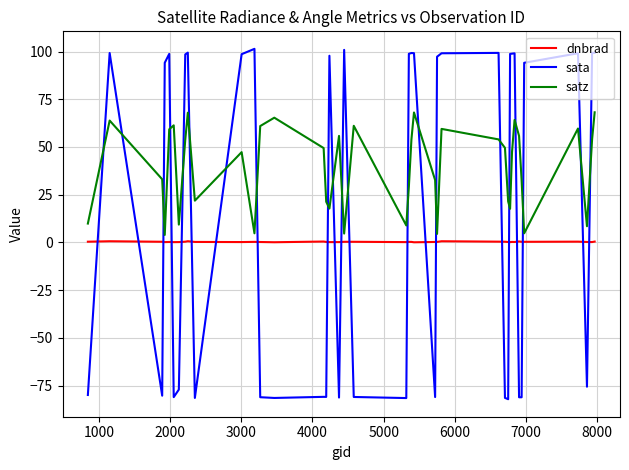

What is the difference between the maximum and minimum values in the sata series?

183.5